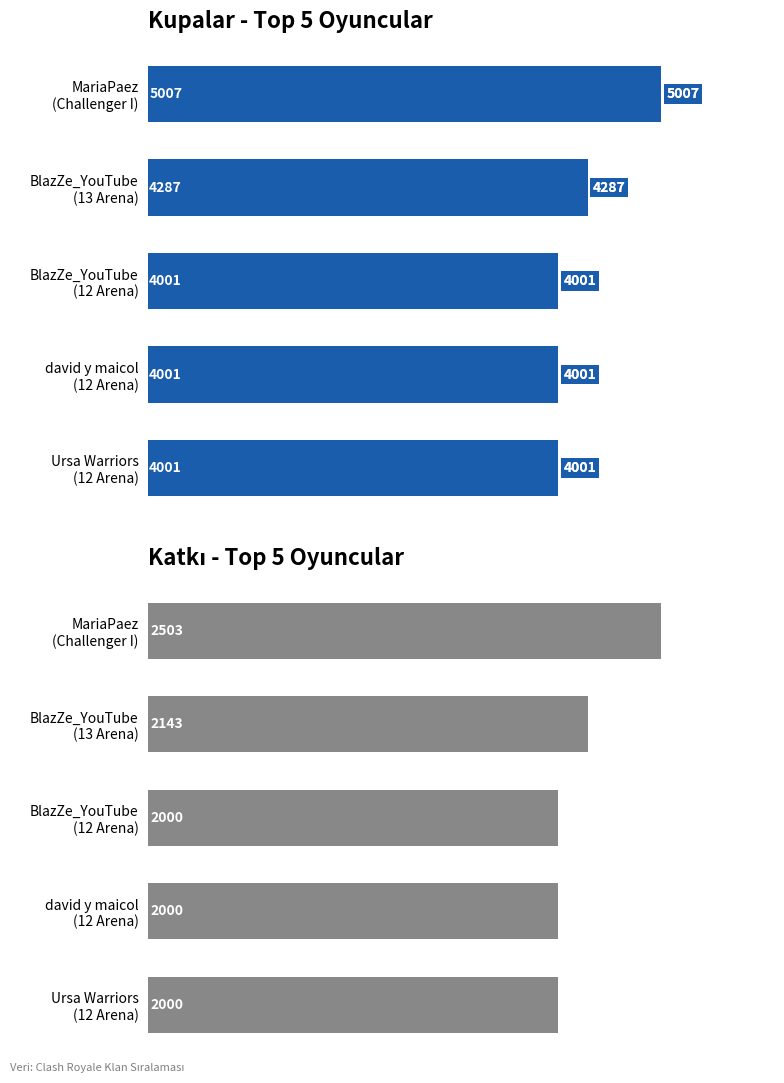

How many bars are there in total?

10